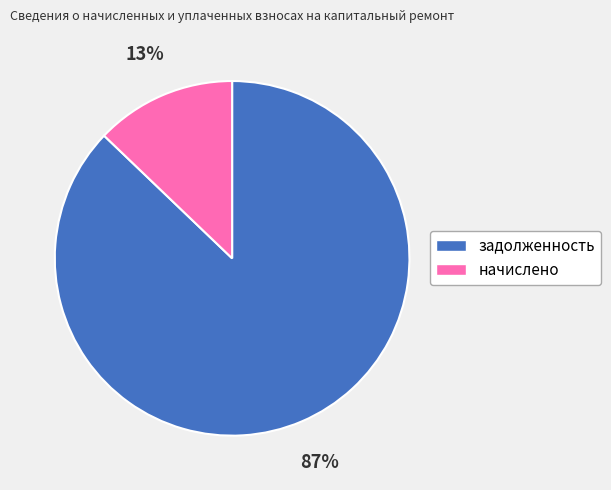

Rank the categories by value from lowest to highest.

начислено, задолженность